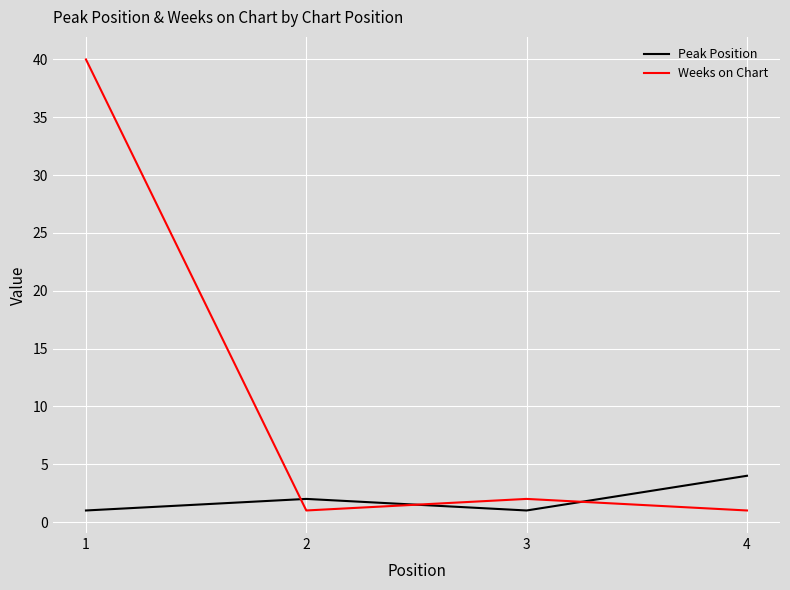

What is the difference between the Weeks on Chart values at 4 and 3?

1